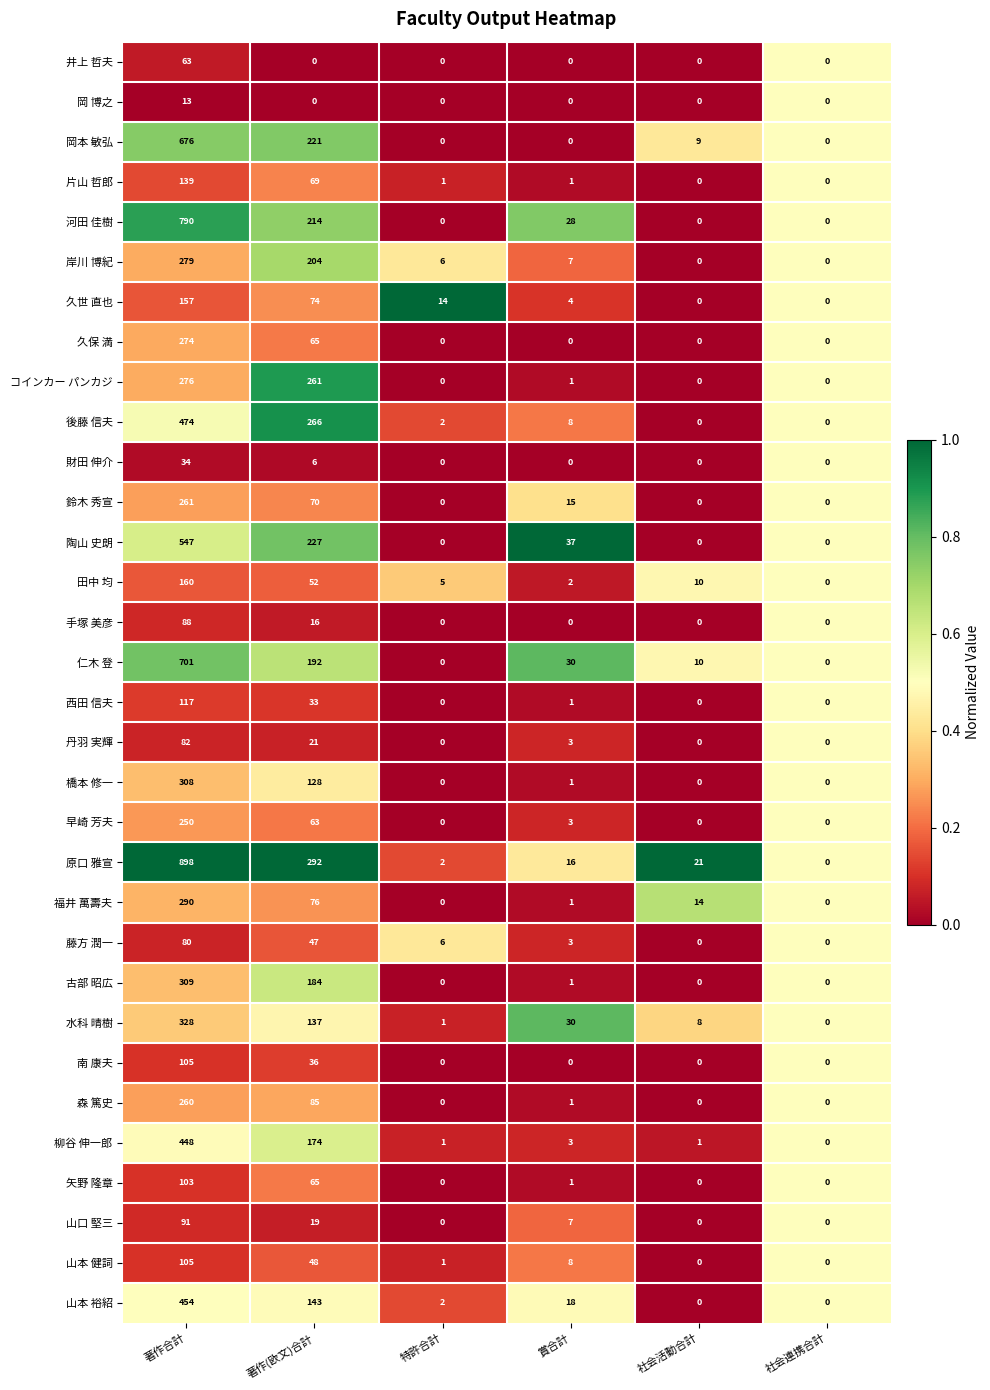

What is the total value across all series at 賞合計?

230